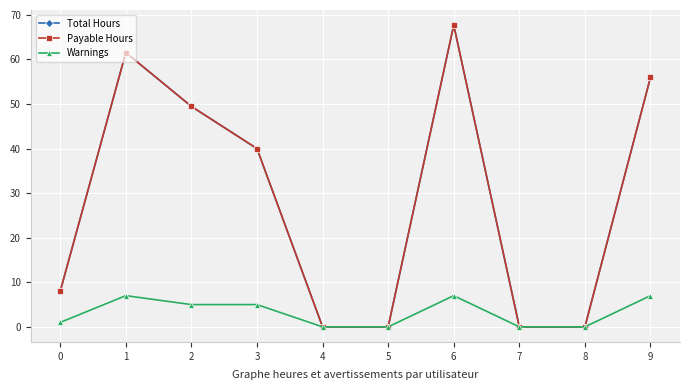

Between 0 and 8, which series saw the biggest shift?

Total Hours